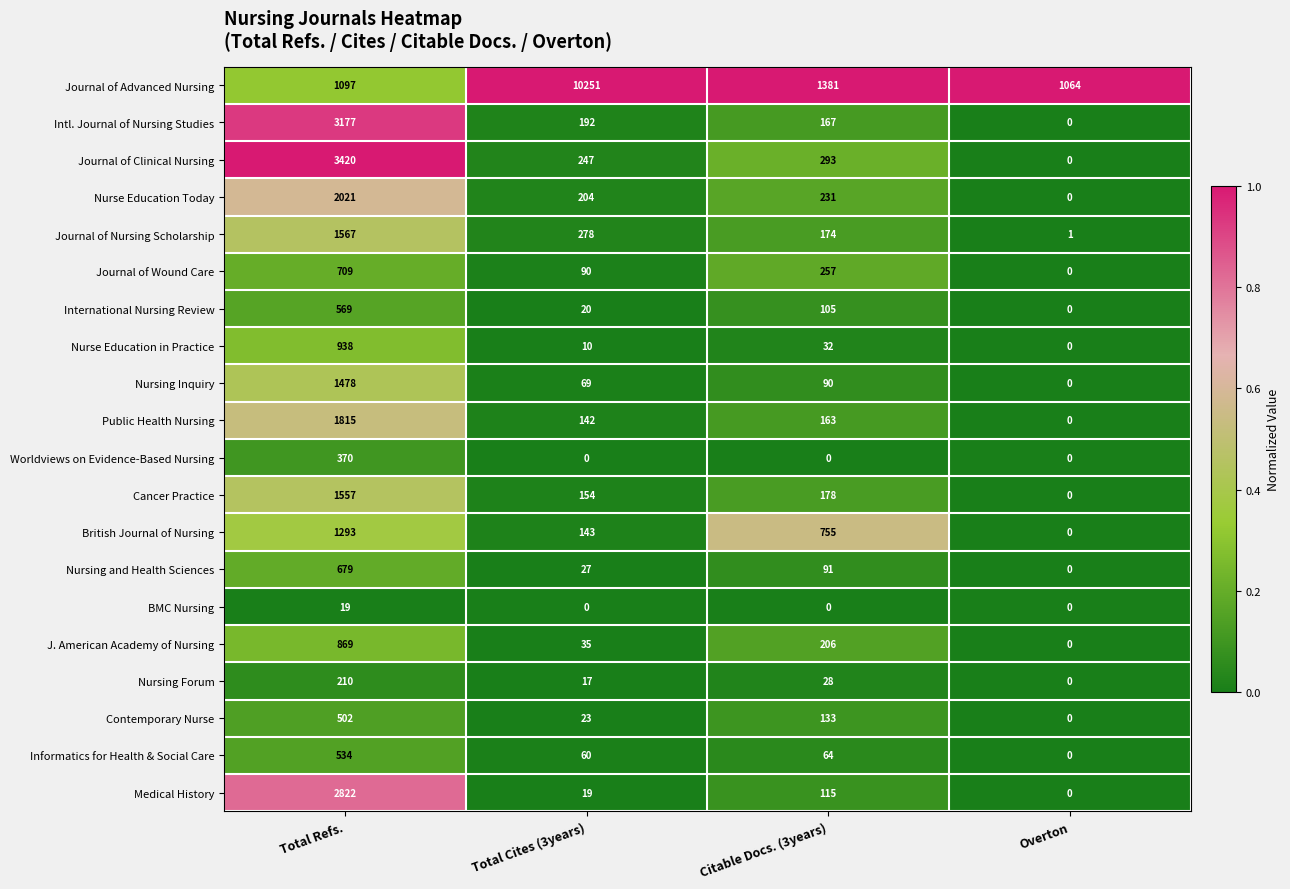

Rank the categories by Journal of Wound Care value from highest to lowest.

Total Refs., Citable Docs. (3years), Total Cites (3years), Overton